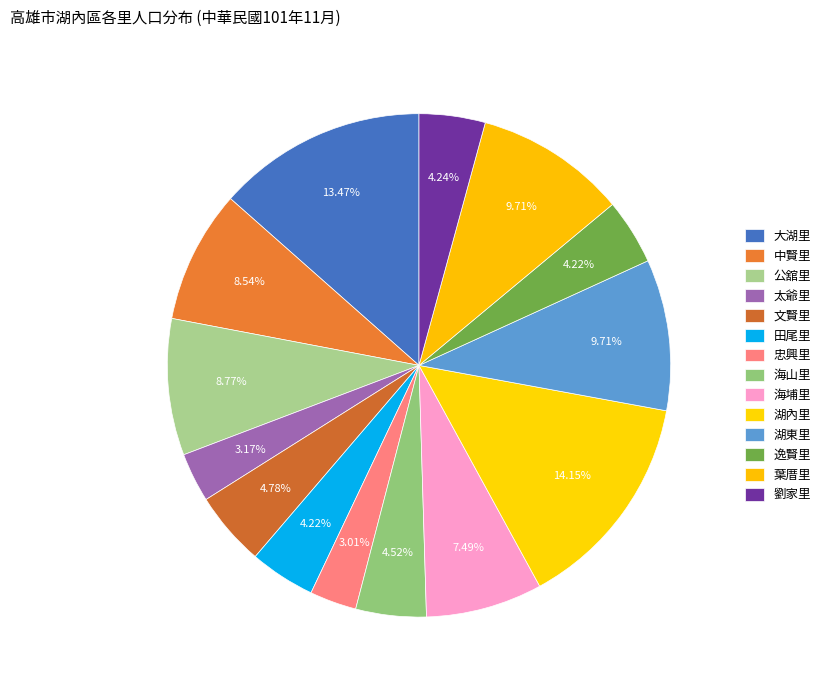

Which slice is the largest?

湖內里